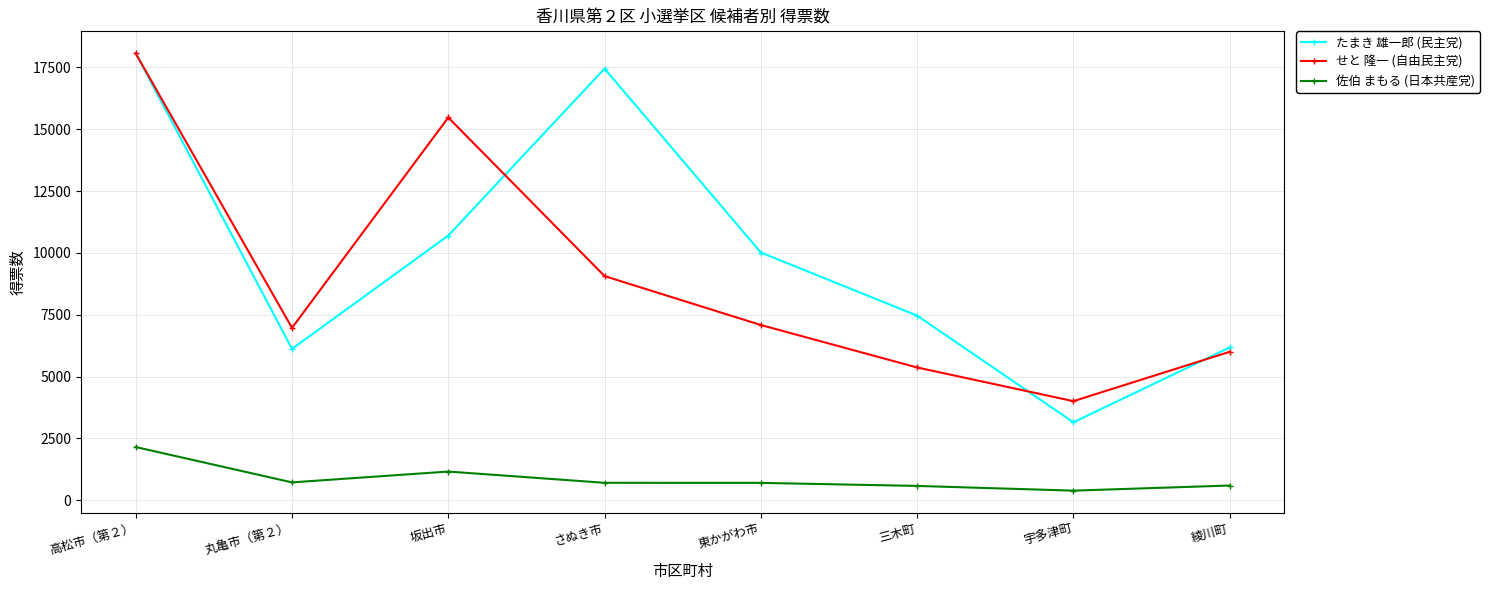

Which series ends up on top after the final intersection of せと 隆一 (自由民主党) and たまき 雄一郎 (民主党)?

たまき 雄一郎 (民主党)